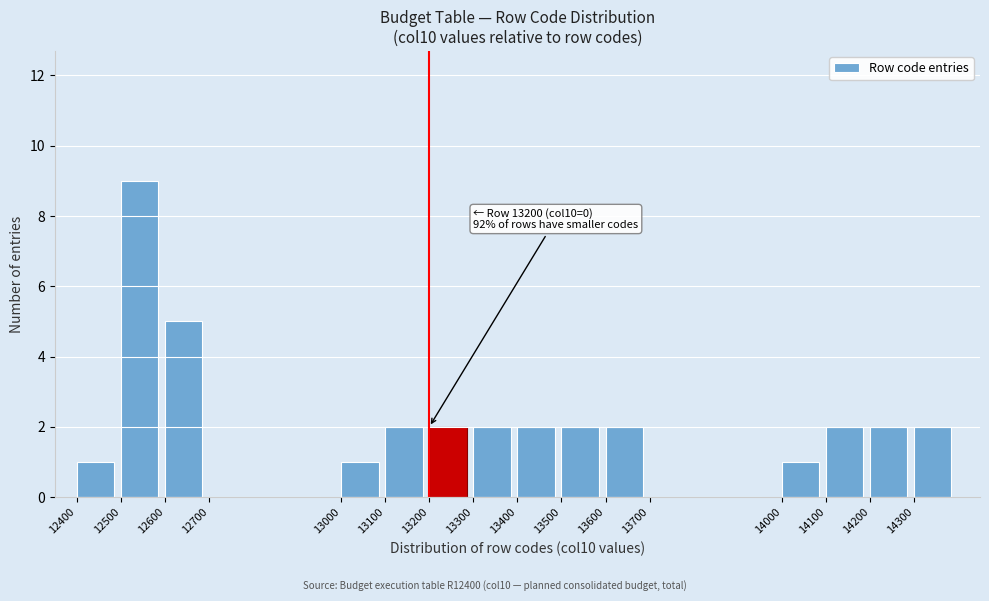

Over which range of the x-axis is the bar tallest?

12500 to 12600